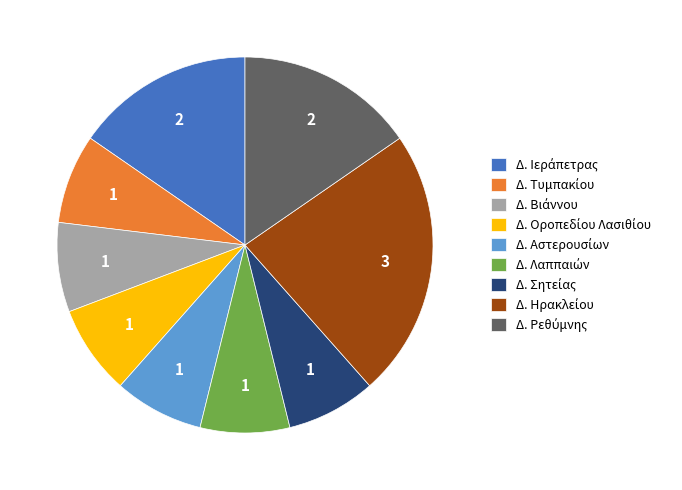

How many segments does this pie chart have?

9